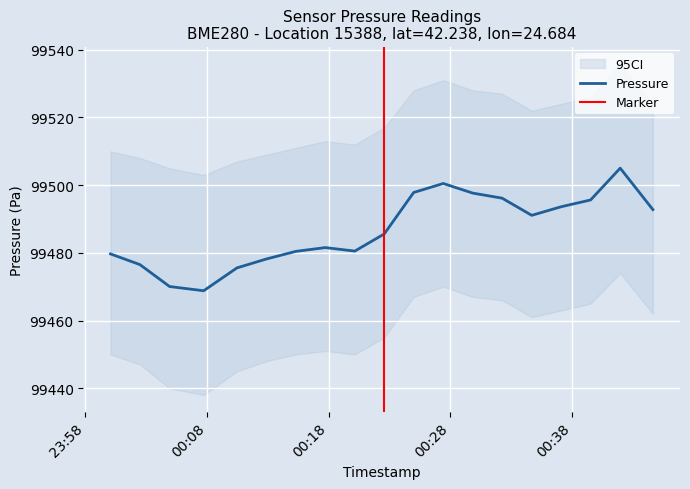

What is the sum of the pressure values at 2022-12-08T00:00:05 and 2022-12-08T00:34:41?

198970.8